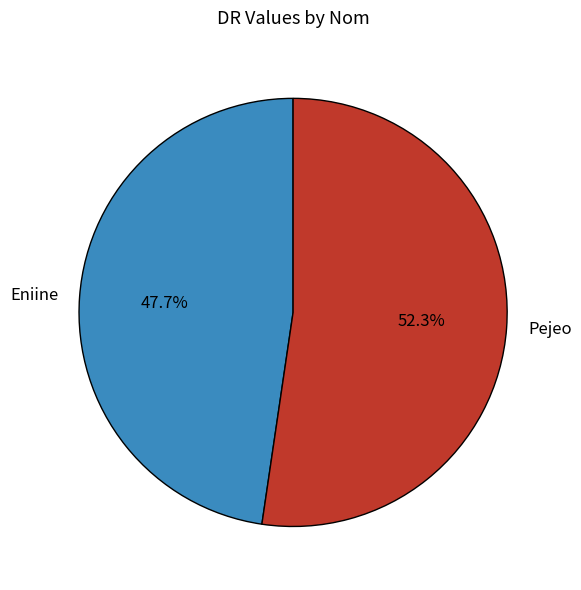

The Pejeo slice represents 52% of the pie. True or false?

True